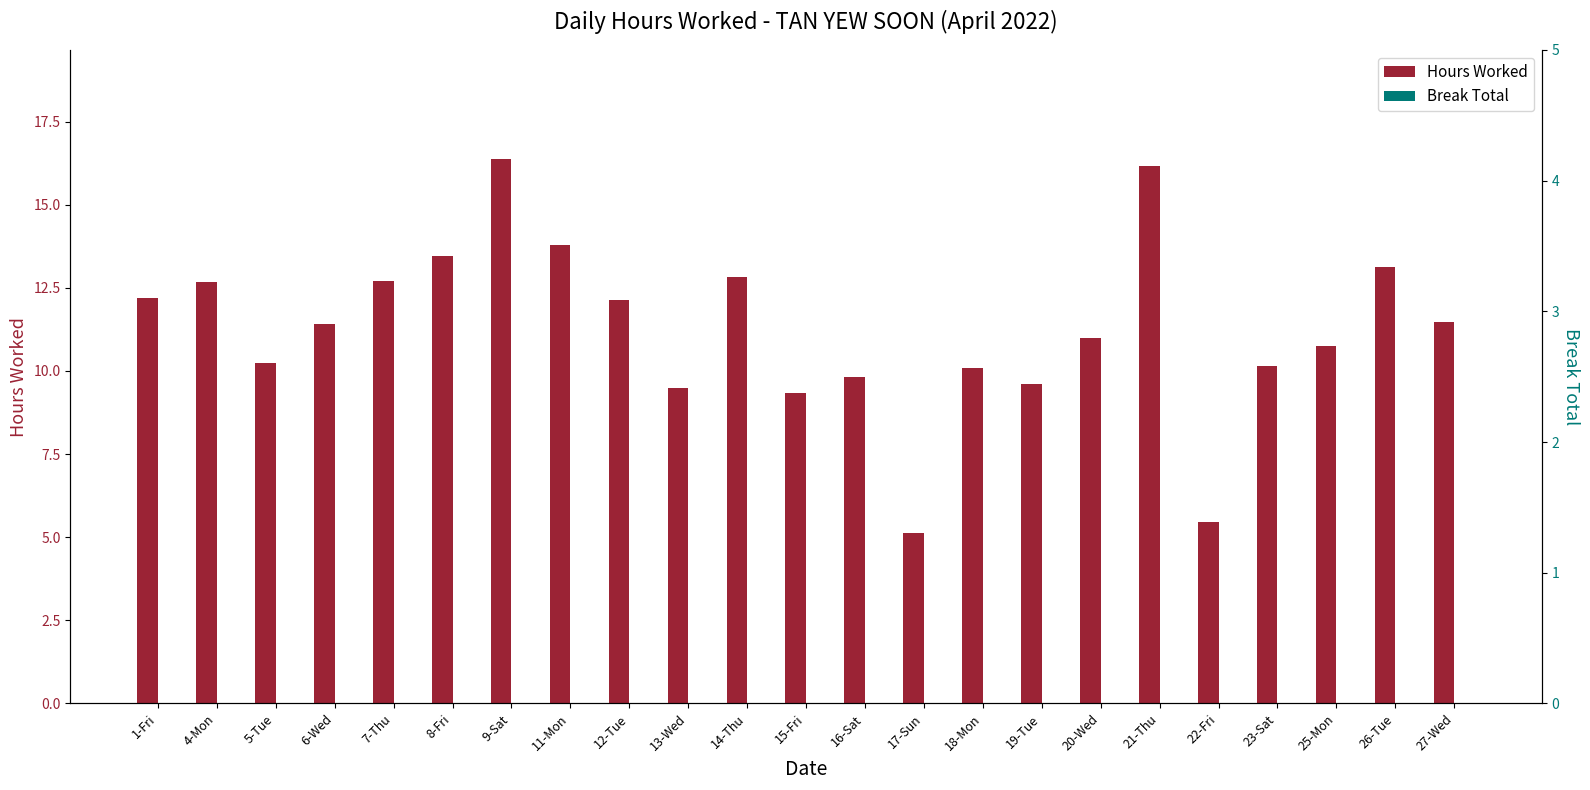

What position from the left is 27-Wed?

23